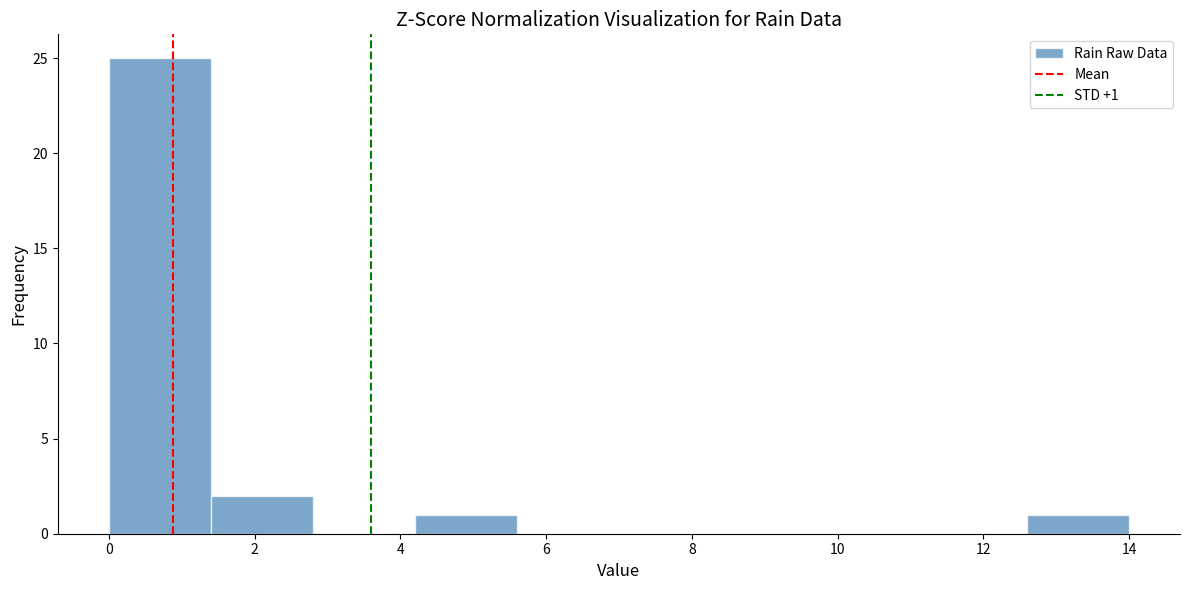

Which range on the x-axis has the tallest bar?

0.0 to 1.4